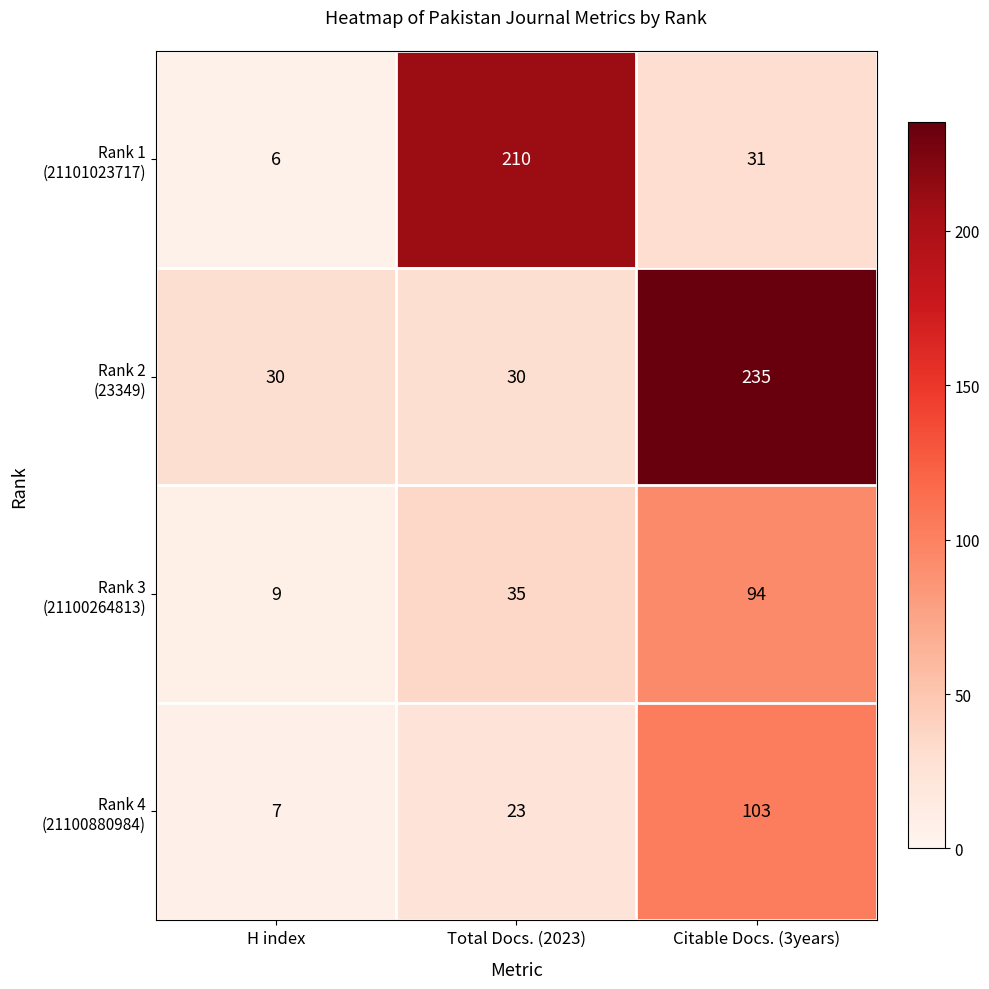

Which label corresponds to the largest value in the chart?

Citable Docs. (3years)